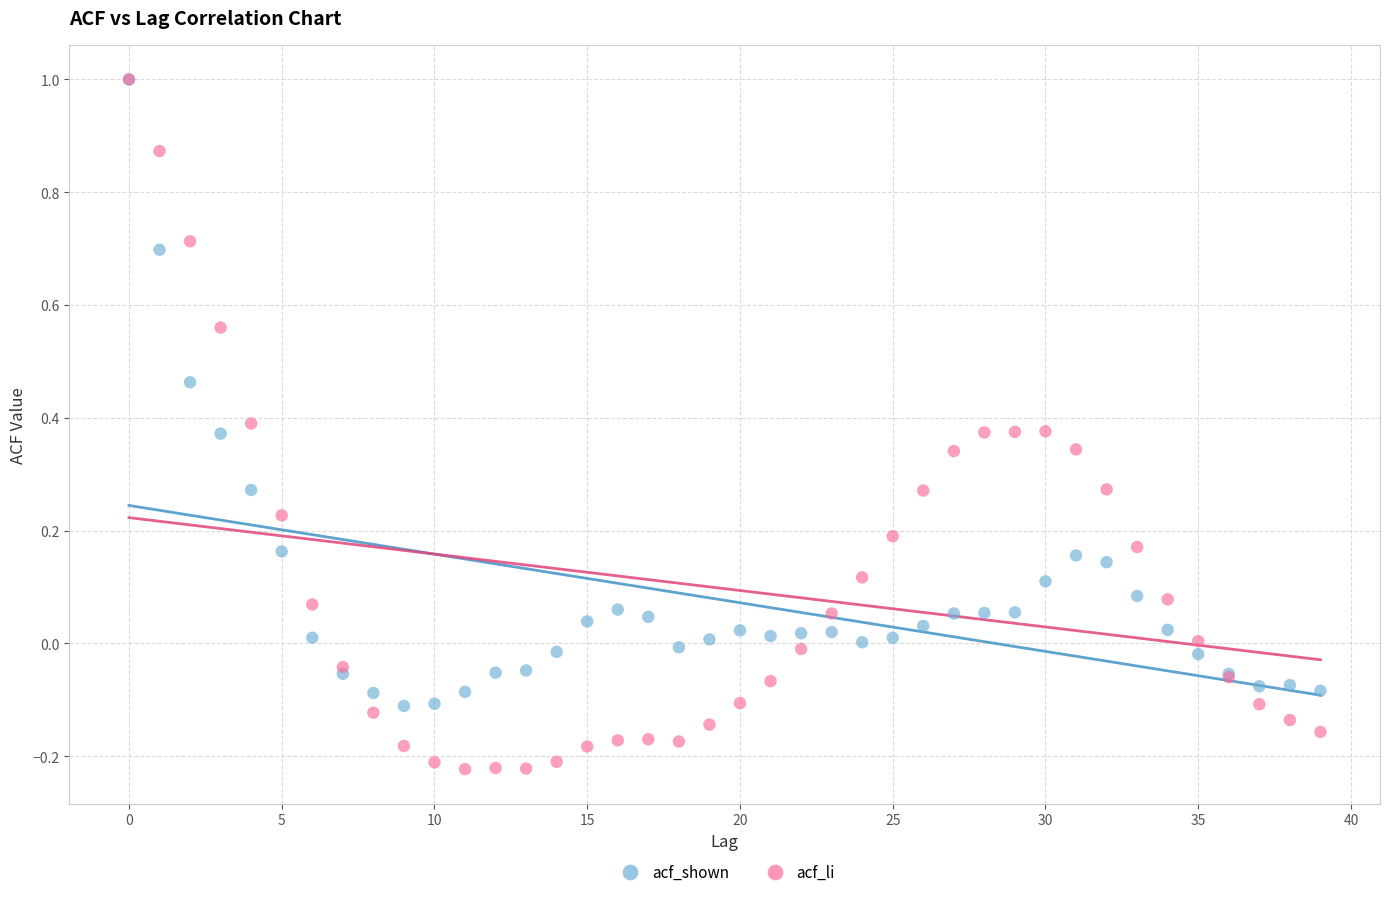

What are all the series names shown in the legend?

acf_shown, acf_li